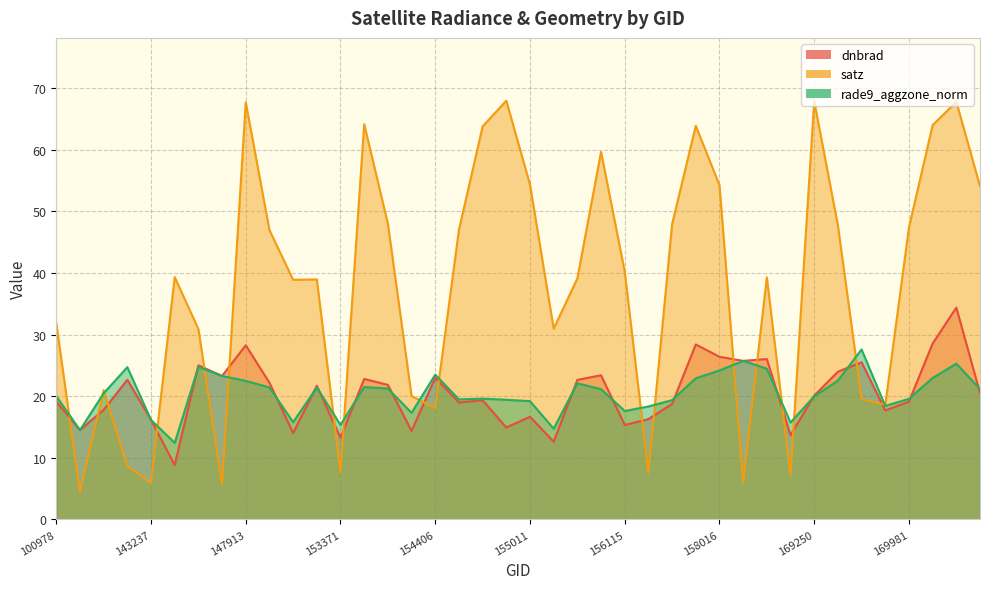

What is the highest value of the rade9_aggzone_norm series?

27.6